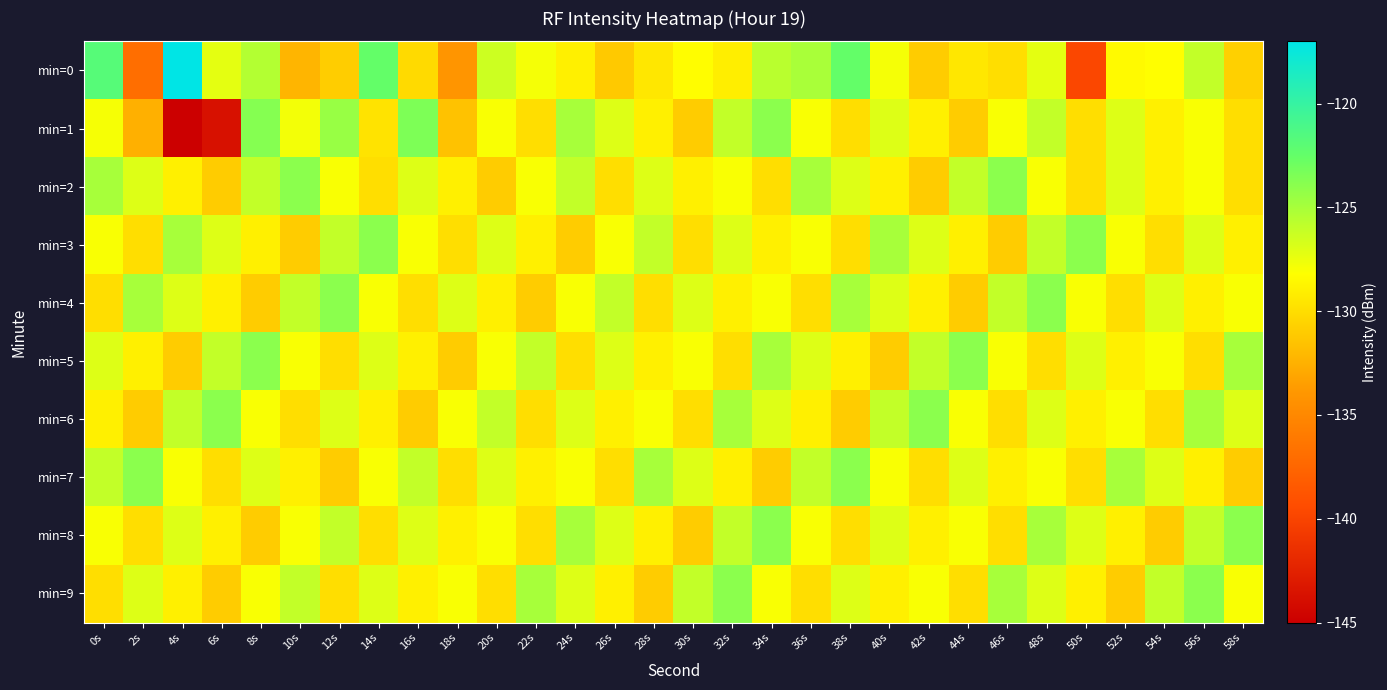

How many data points does each series have?

30